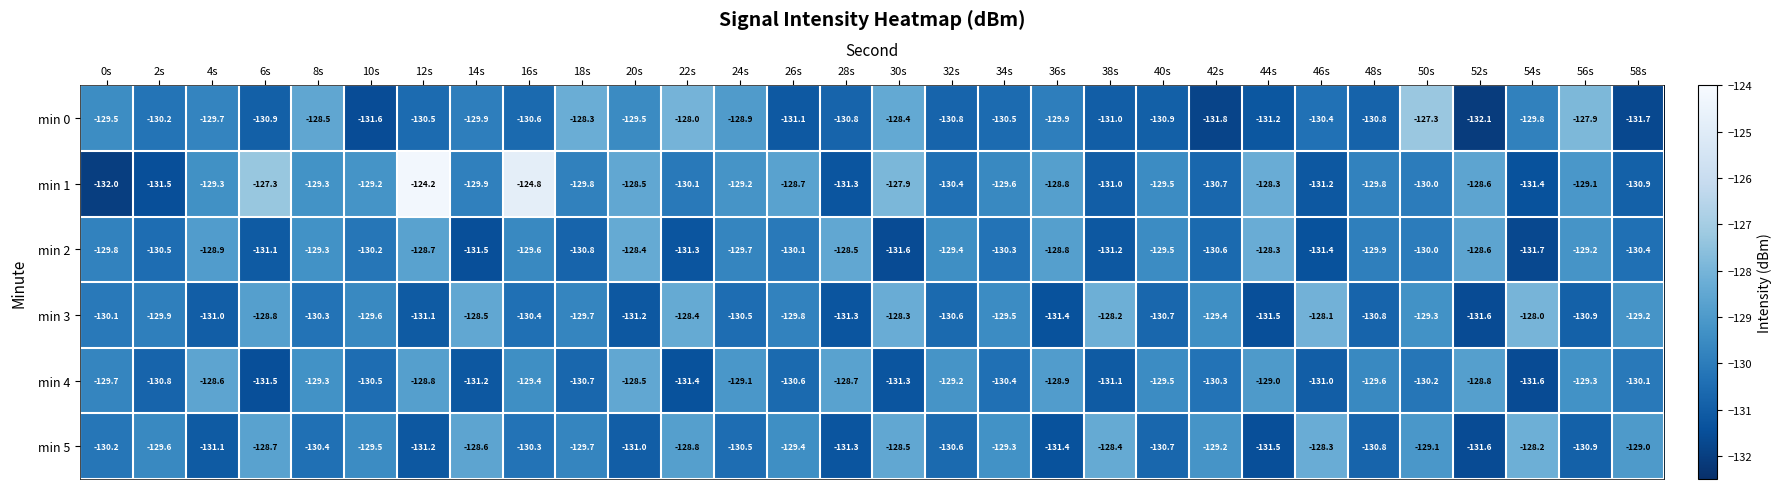

Which series has the largest range (max minus min)?

min 1